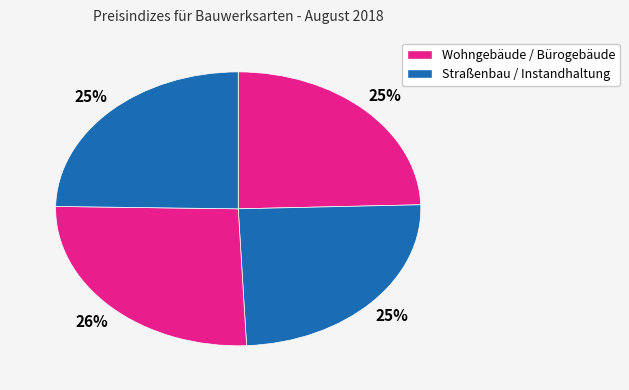

How many slices are in this pie chart?

4